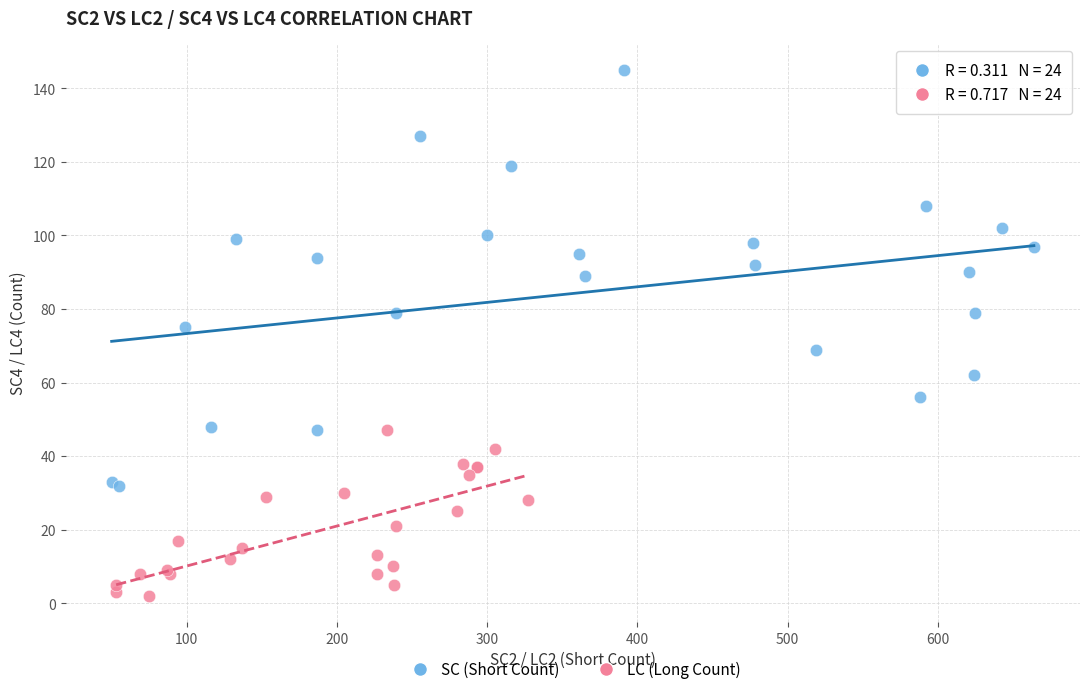

What are all the series names shown in the legend?

SC (Short Count), LC (Long Count)